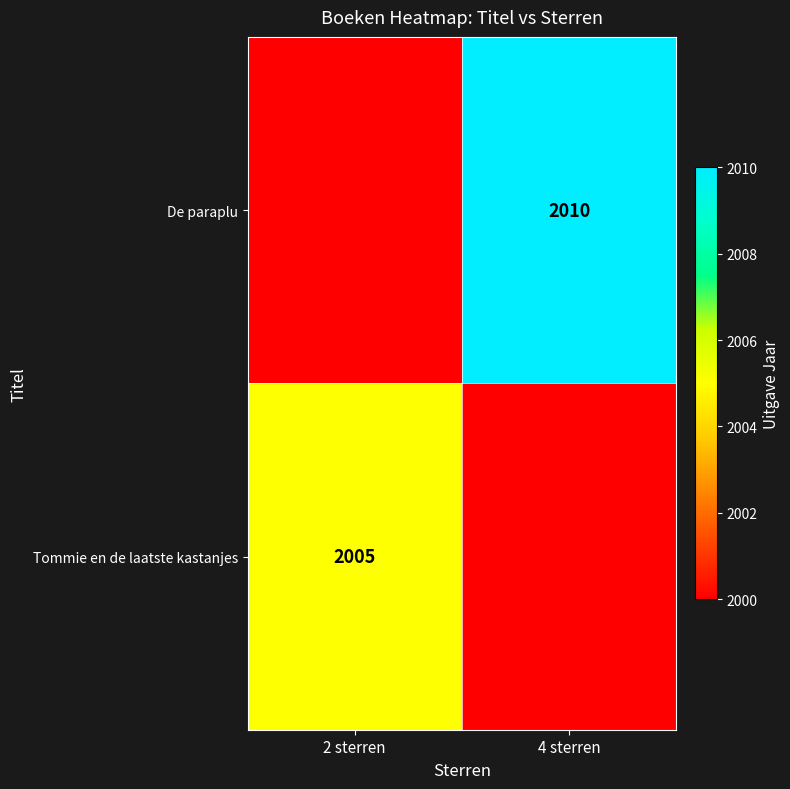

The De paraplu series shows 914 at 4 sterren. True or false?

False